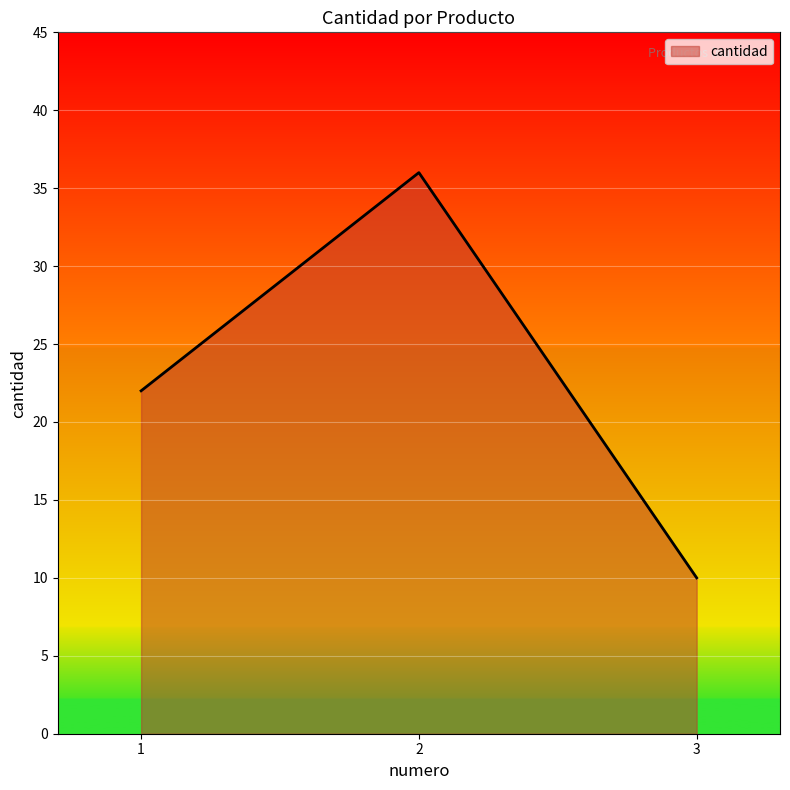

How many lines are shown in the chart?

1